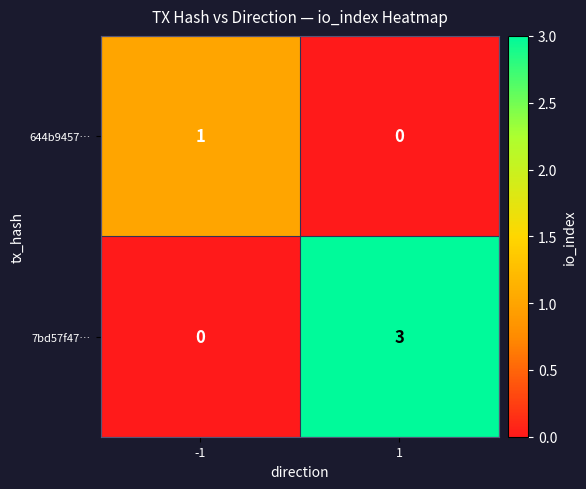

What is the spread (max minus min) of values at 1?

3